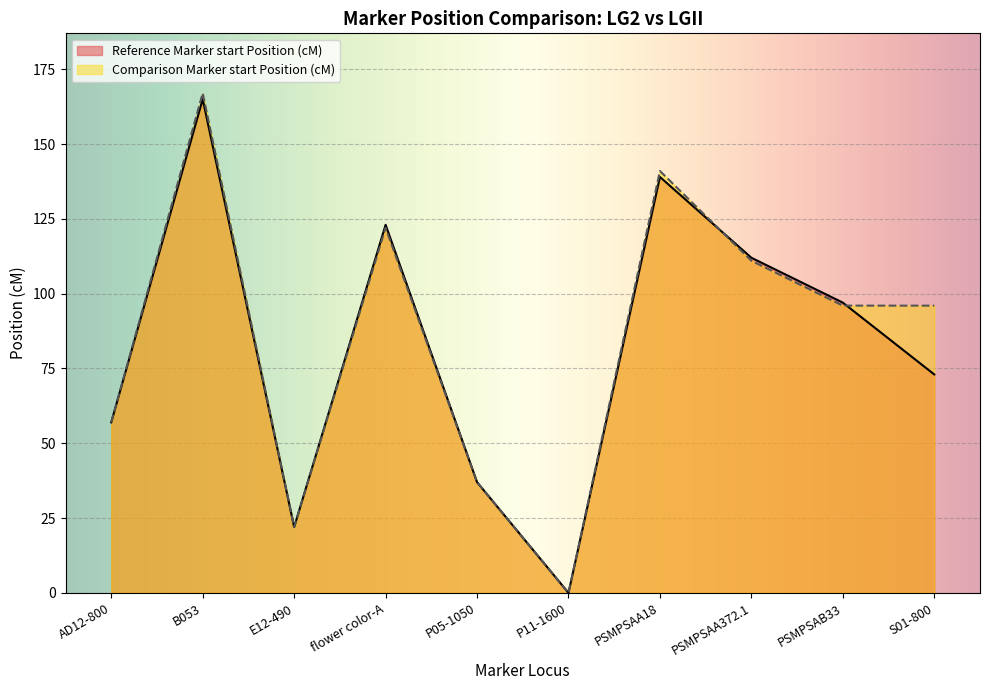

Reading right to left, list all the values displayed in this chart.

Reference Marker start Position (cM): 73	97	112	139	0	37	123	22	165	57
Comparison Marker start Position (cM): 96	96	111	141	0	37	122	22	167	57